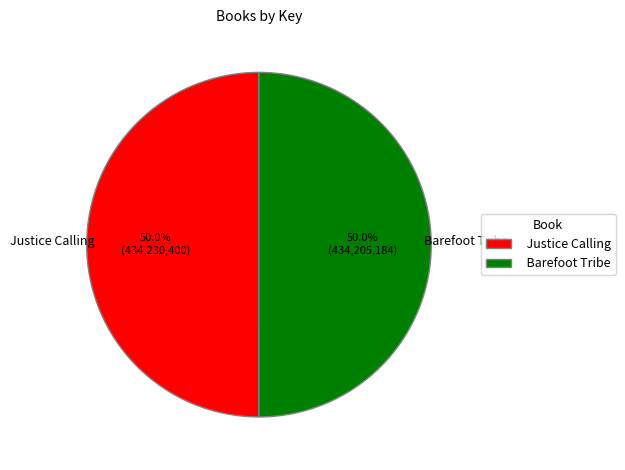

What is the ratio of the value at Justice Calling to the value at Barefoot Tribe?

1.0